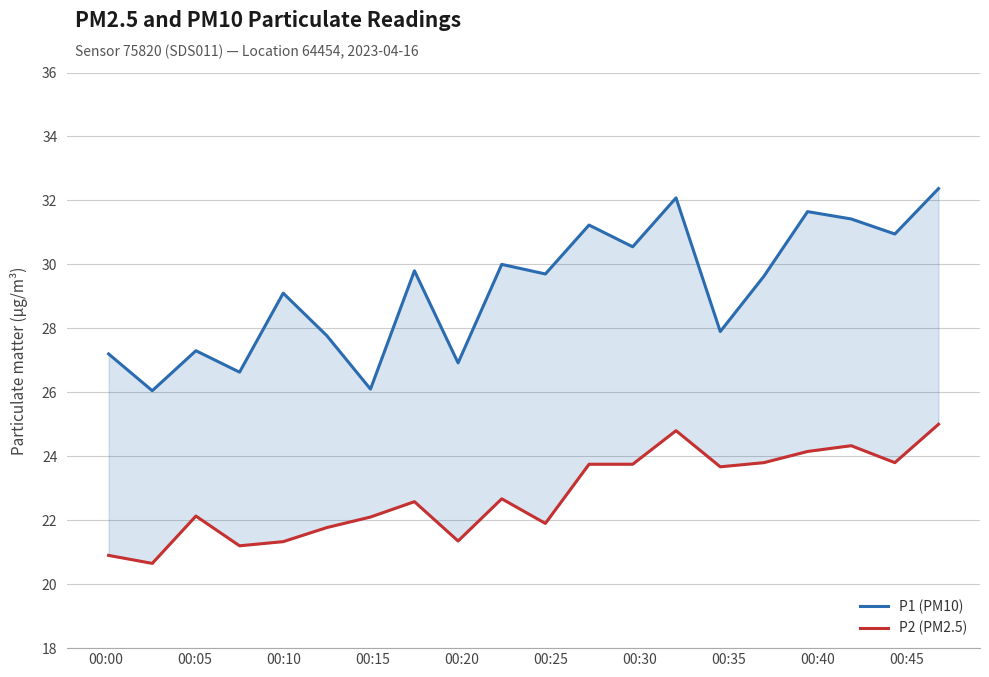

True or false: P2 (PM2.5) has more than 1 interior local peaks.

True